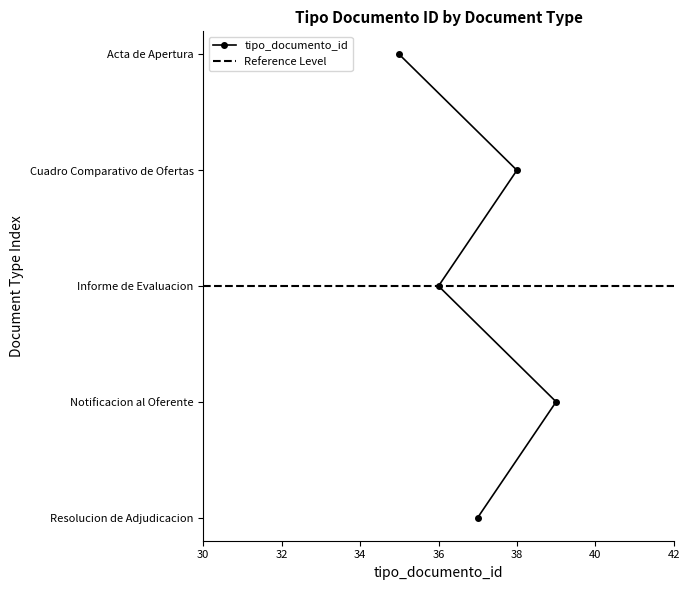

Between Resolucion de Adjudicacion and Informe de Evaluacion, which is larger?

Resolucion de Adjudicacion